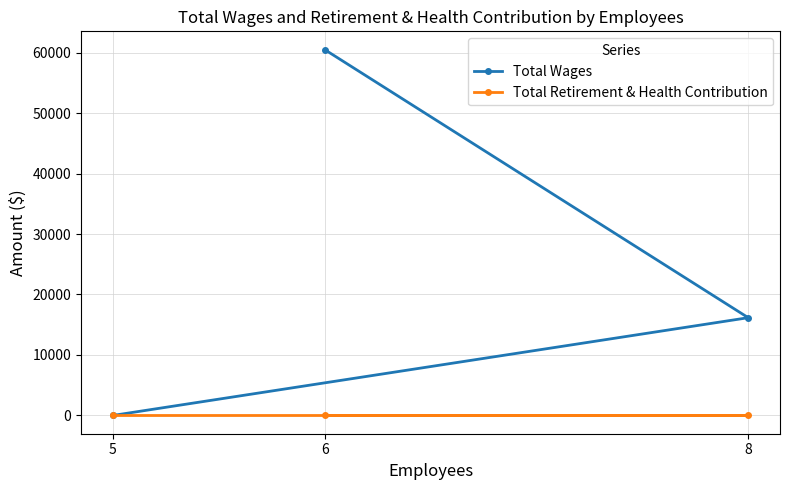

At 6, list the series in order from smallest to largest.

Total Retirement & Health Contribution, Total Wages